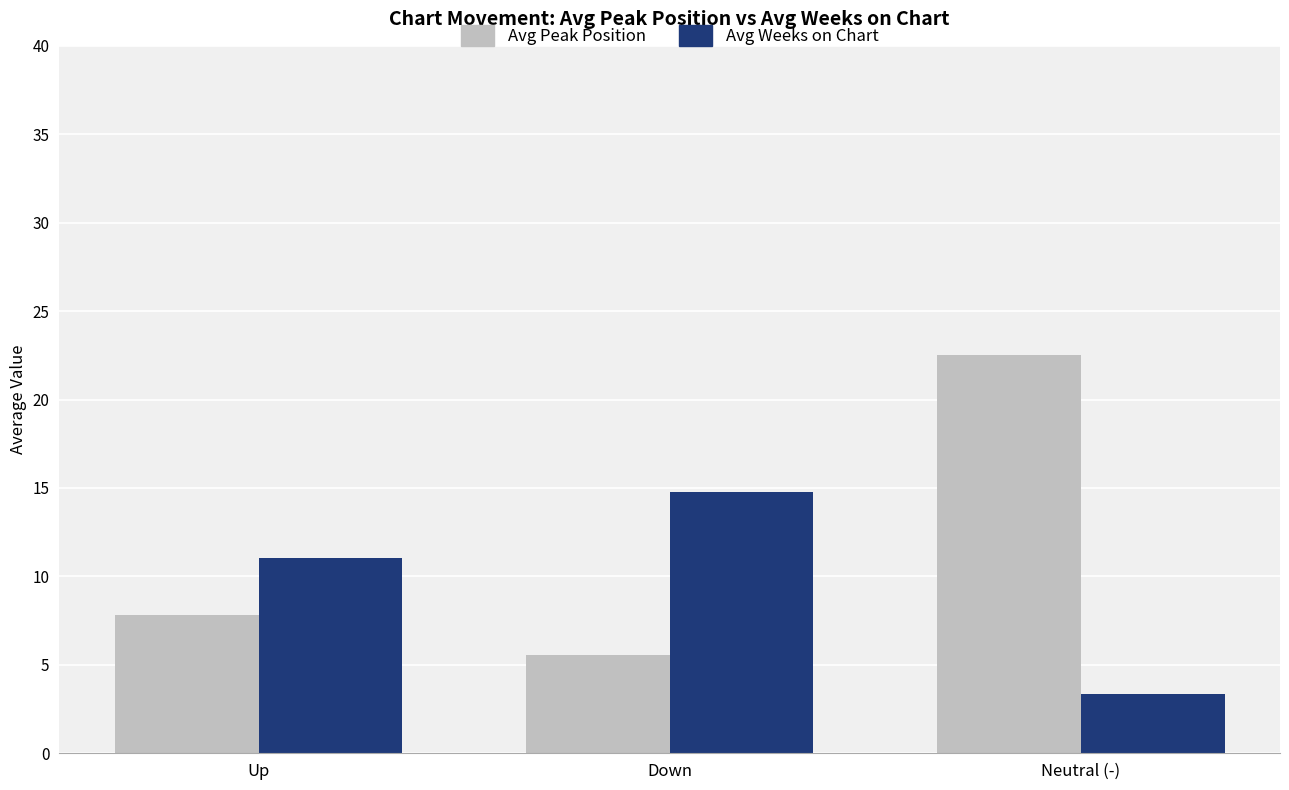

What is the label of the 3rd bar from the right?

Up